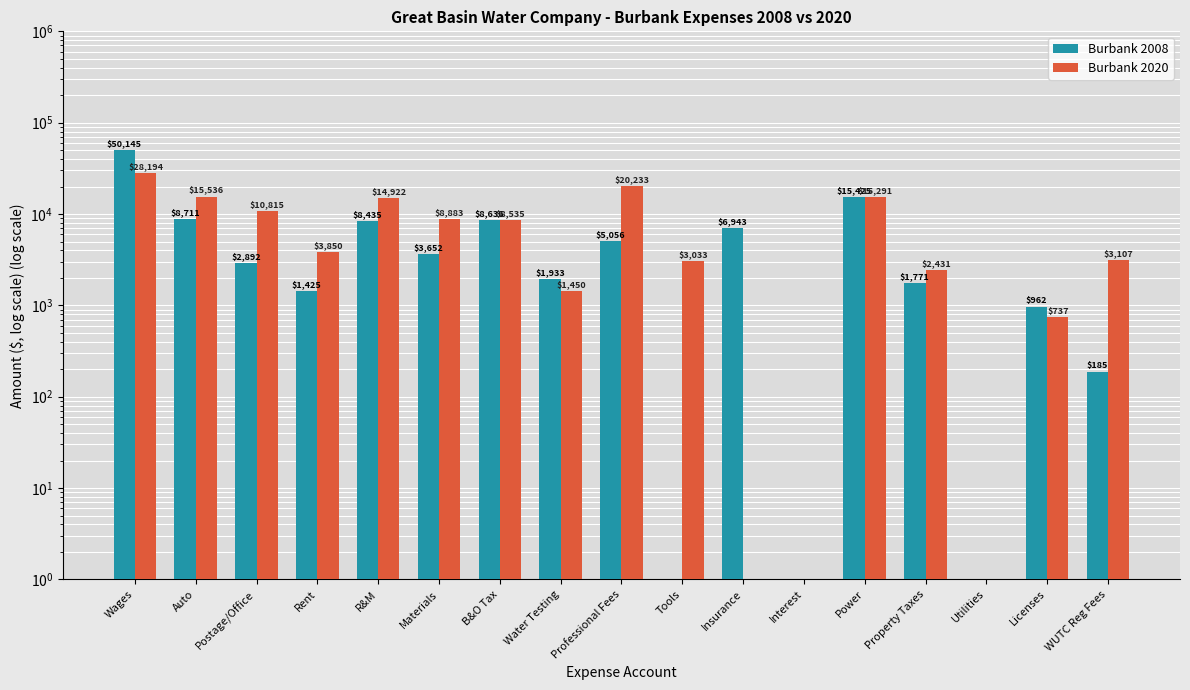

What is the sum of the Burbank 2008 values at Professional Fees and Auto?

13766.8